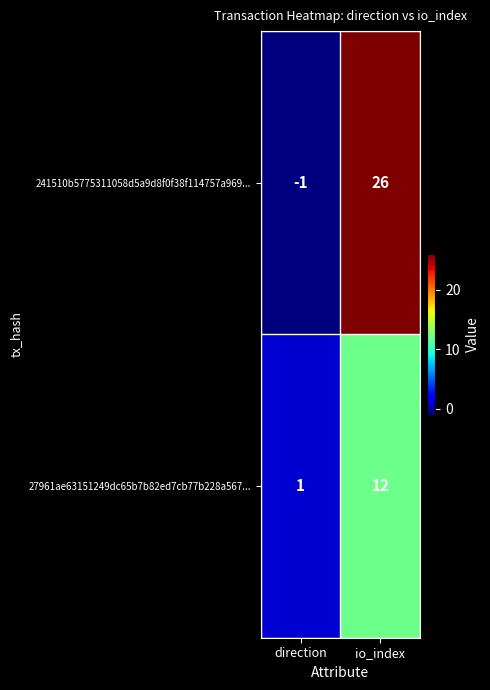

Is it true that 27961ae63151249dc65b7b82ed7cb77b228a567... equals 12 at io_index?

True